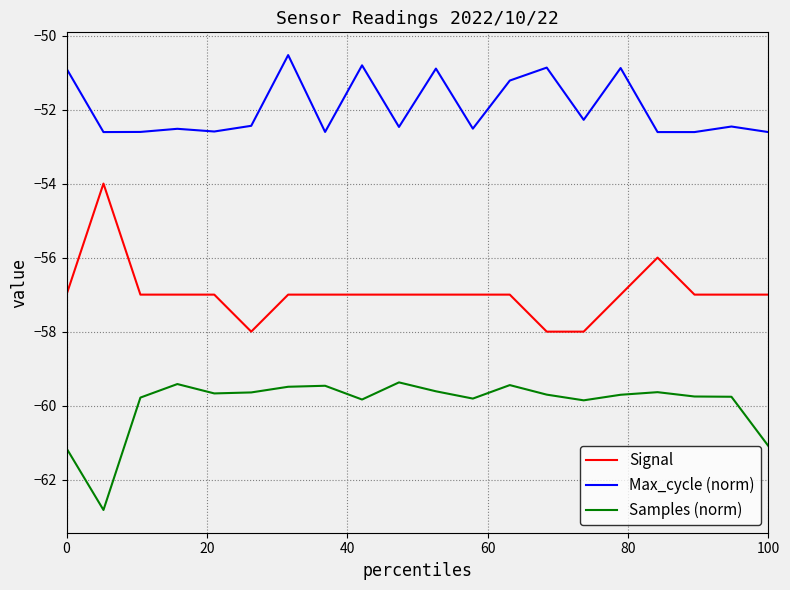

List the series in order of their peak value, highest first.

Max_cycle (norm), Signal, Samples (norm)